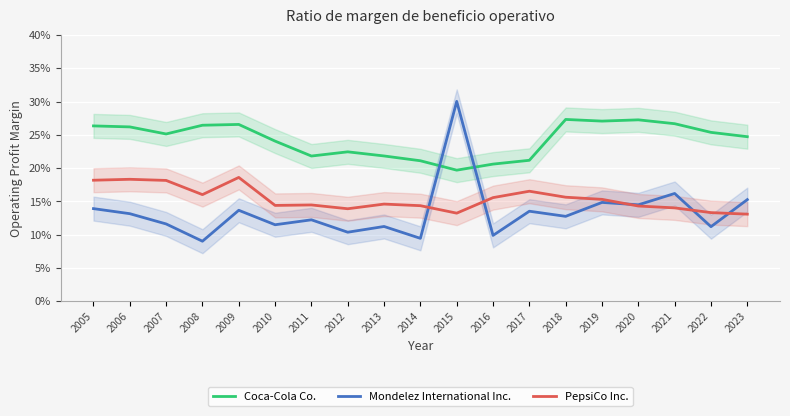

In PepsiCo Inc., how many points are lower than both neighbors (excluding endpoints)?

4